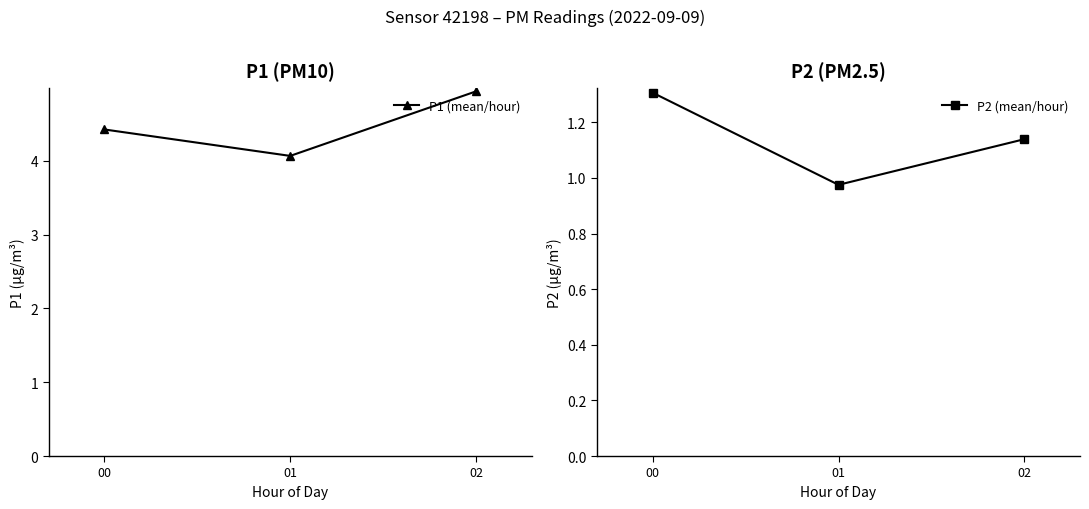

What is the difference between the maximum and minimum values in the P2 (mean/hour) series?

0.3